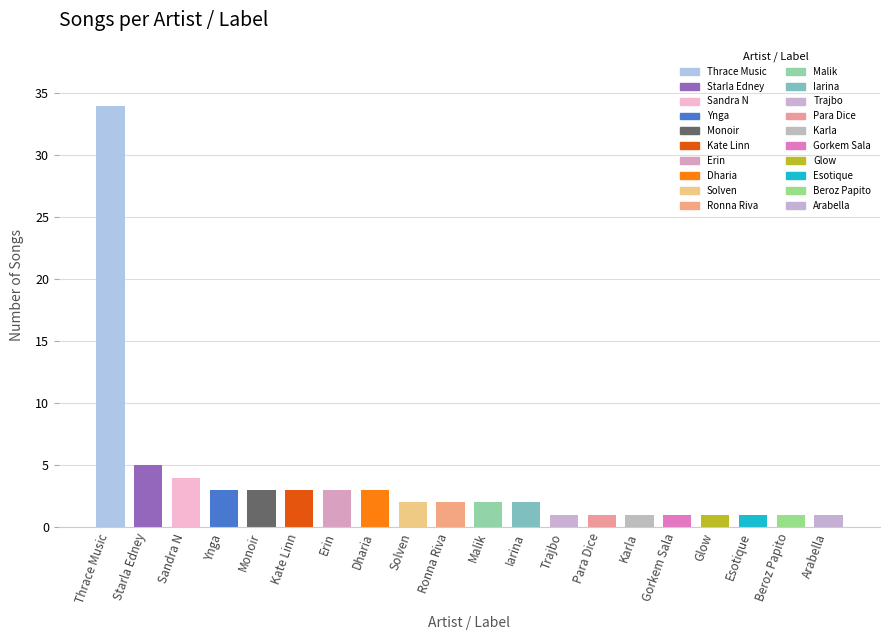

Which category has the highest value across all series?

Thrace Music